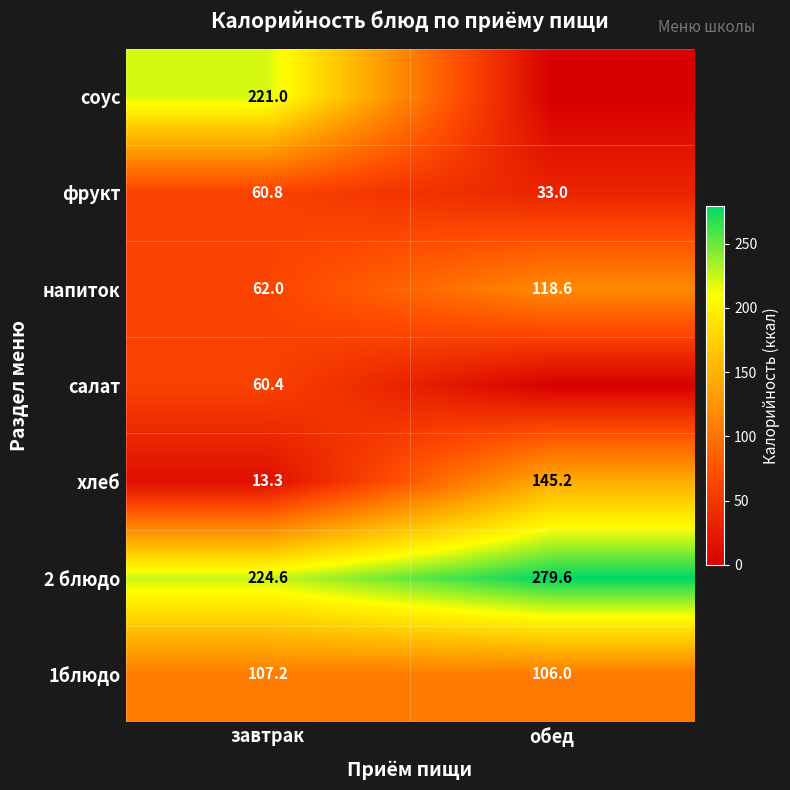

What is the sum of the 2 блюдо values at обед and завтрак?

504.2